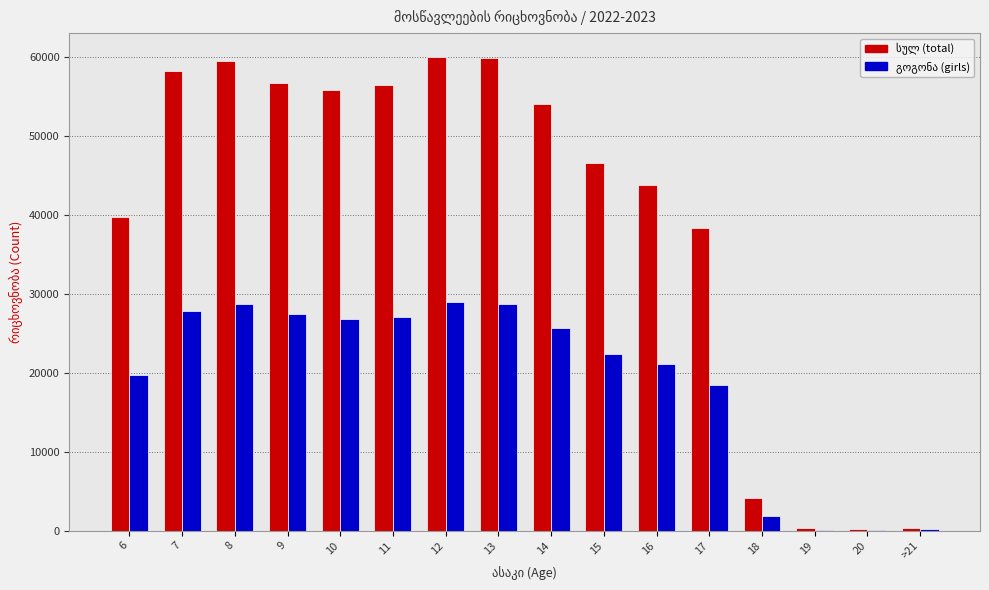

What is the maximum value shown in the chart?

59970